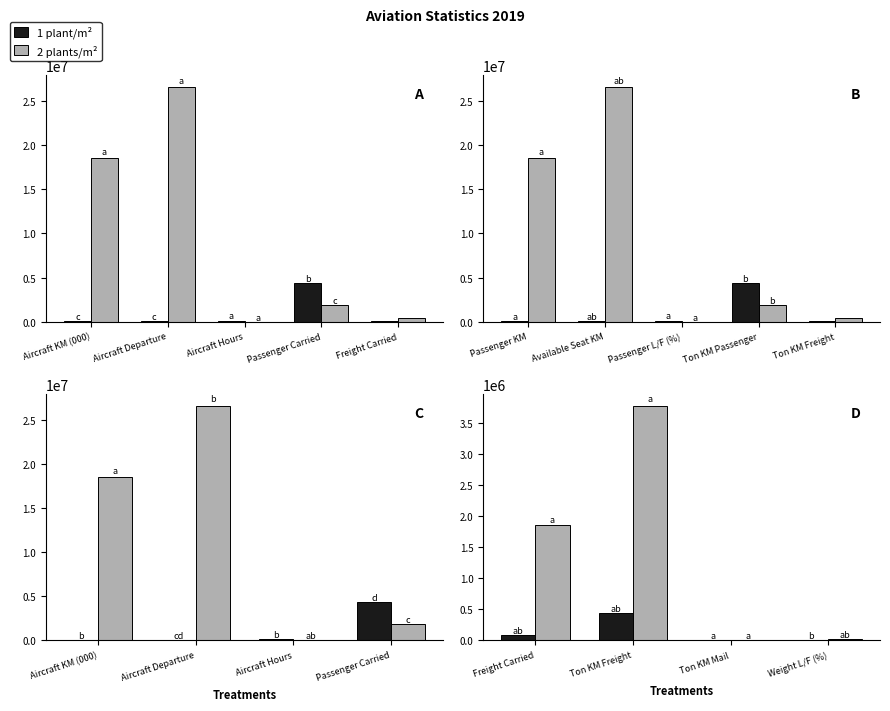

The value of 1 plant/m² at Weight L/F (%) is 105. True or false?

False